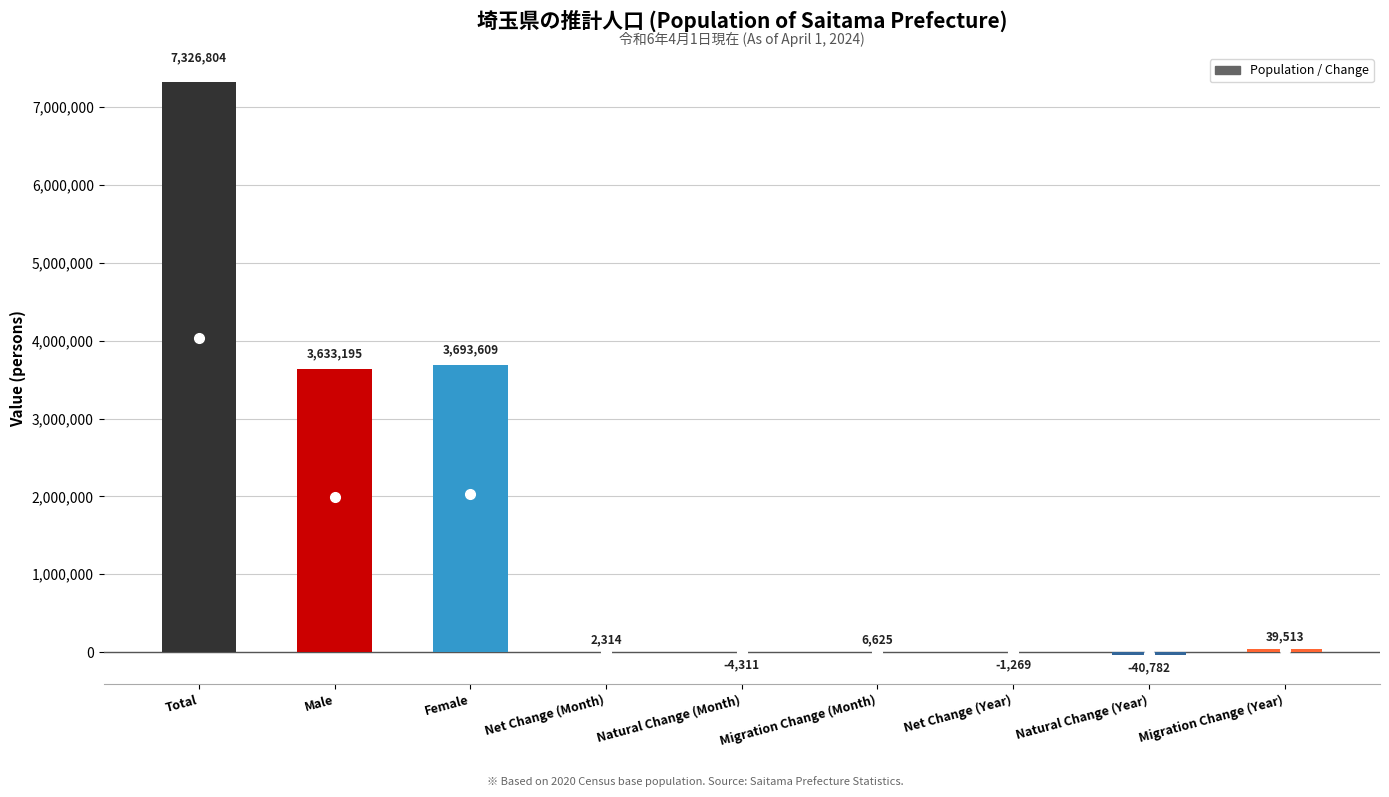

Reading left to right, transcribe all the data shown in this chart.

7326804	3633195	3693609	2314	-4311	6625	-1269	-40782	39513